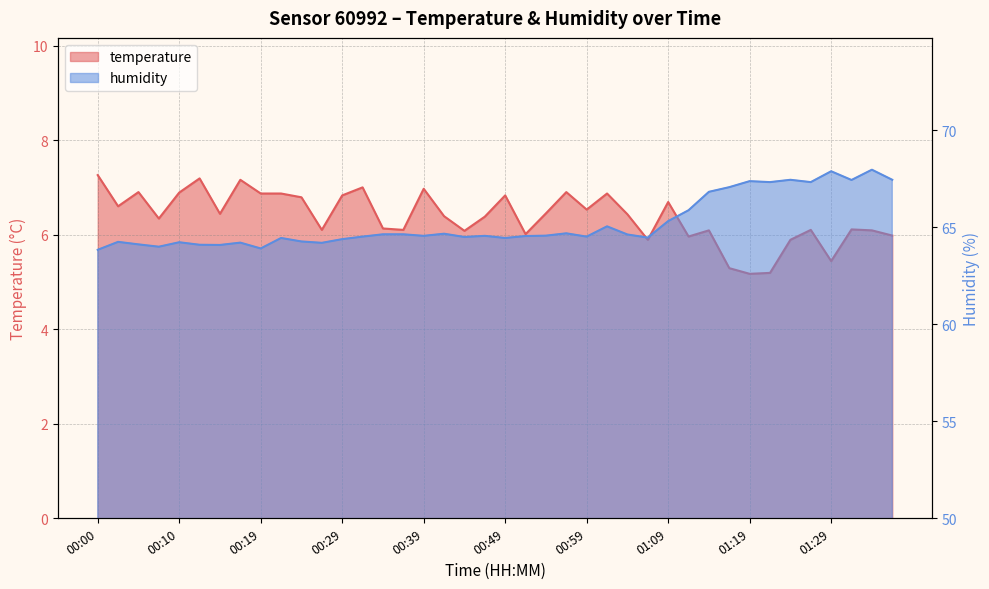

What is the approximate value of temperature at 00:27?

6.1